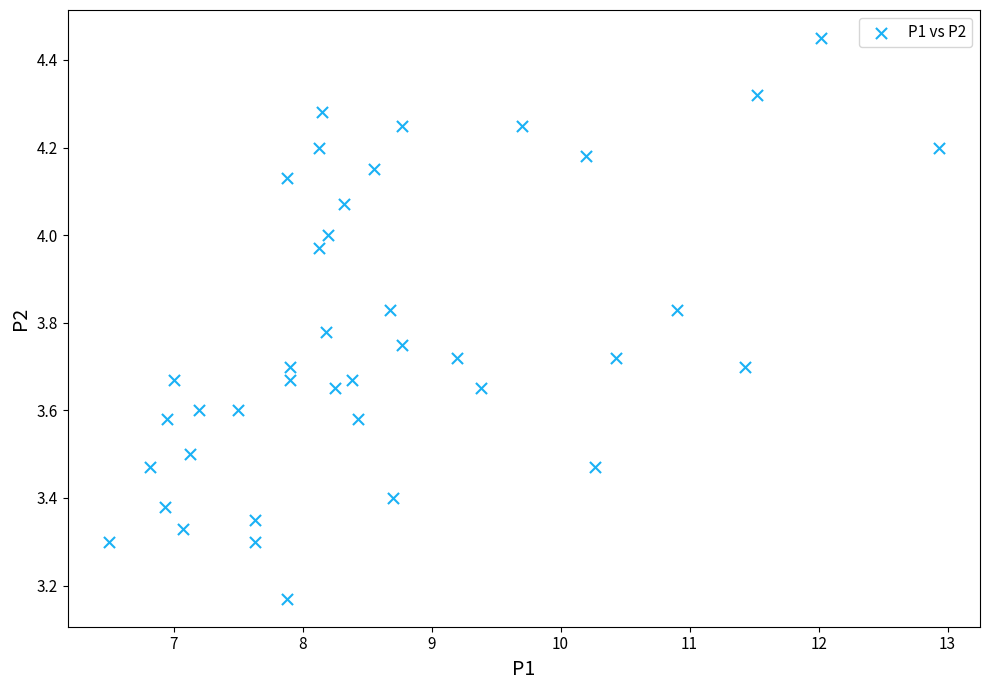

What is the range of Y values (max minus min)?

1.3